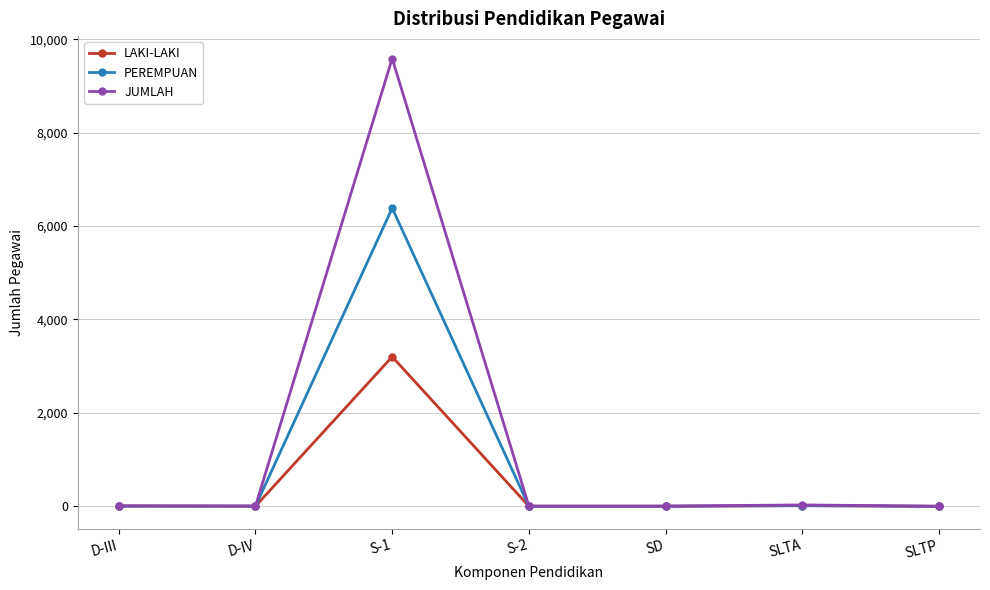

How many lines are shown in the chart?

3